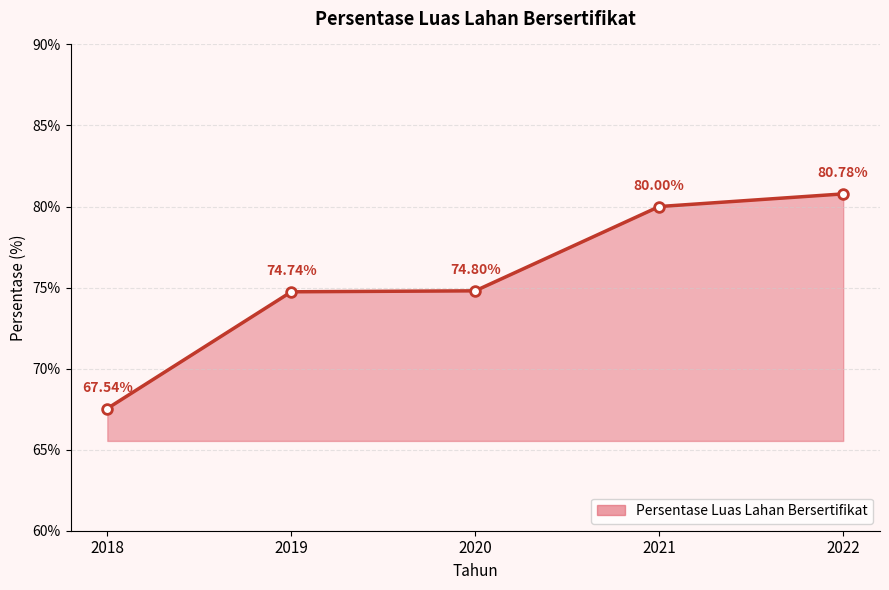

Reading left to right, what are all the values shown in this chart?

67.5	74.7	74.8	80.0	80.8